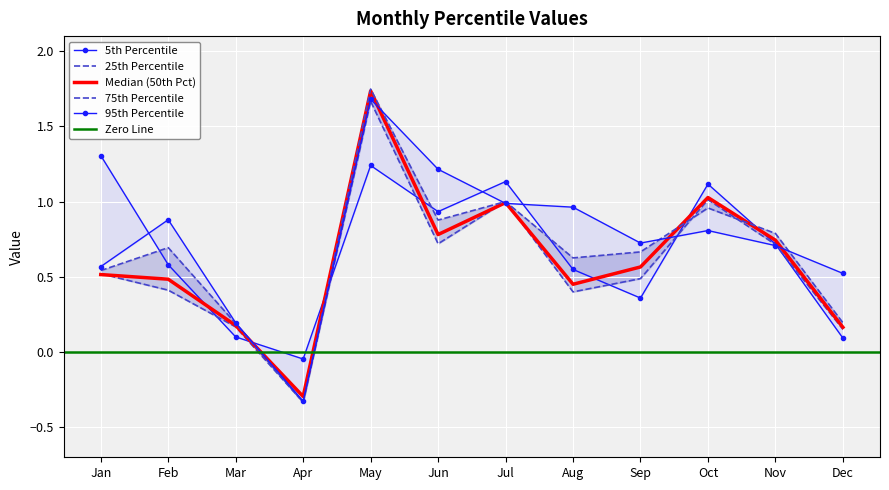

Which series has the largest range (max minus min)?

pct75